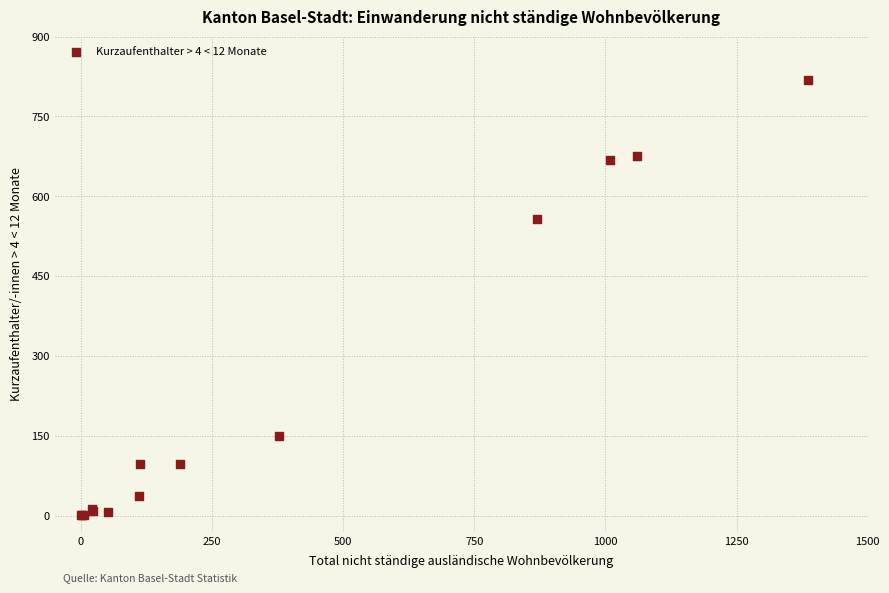

What Y value in the scatter plot is closest to 410?

558